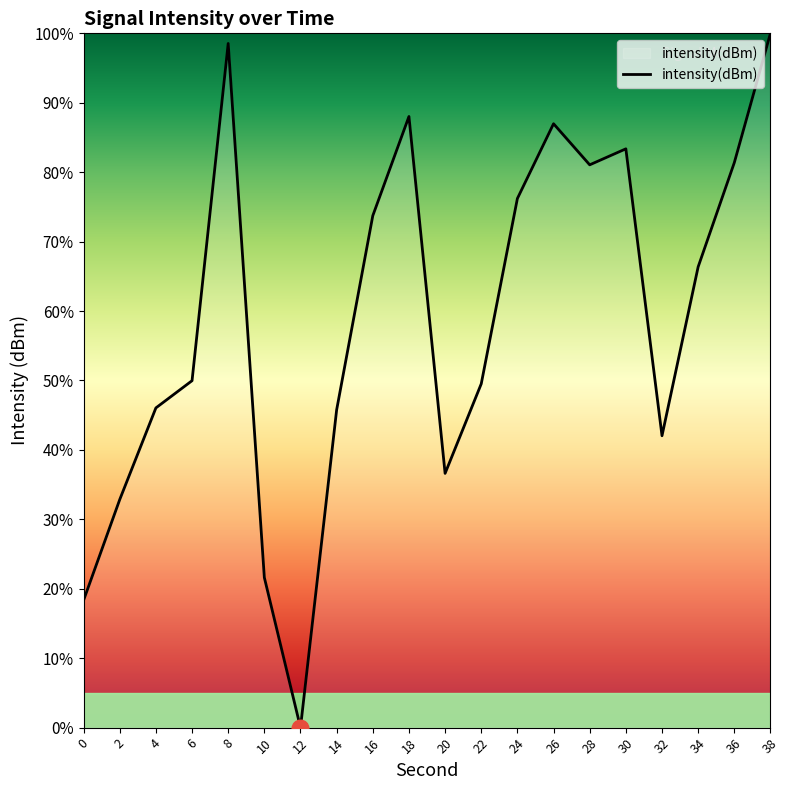

What is the maximum value shown in the chart?

100.0